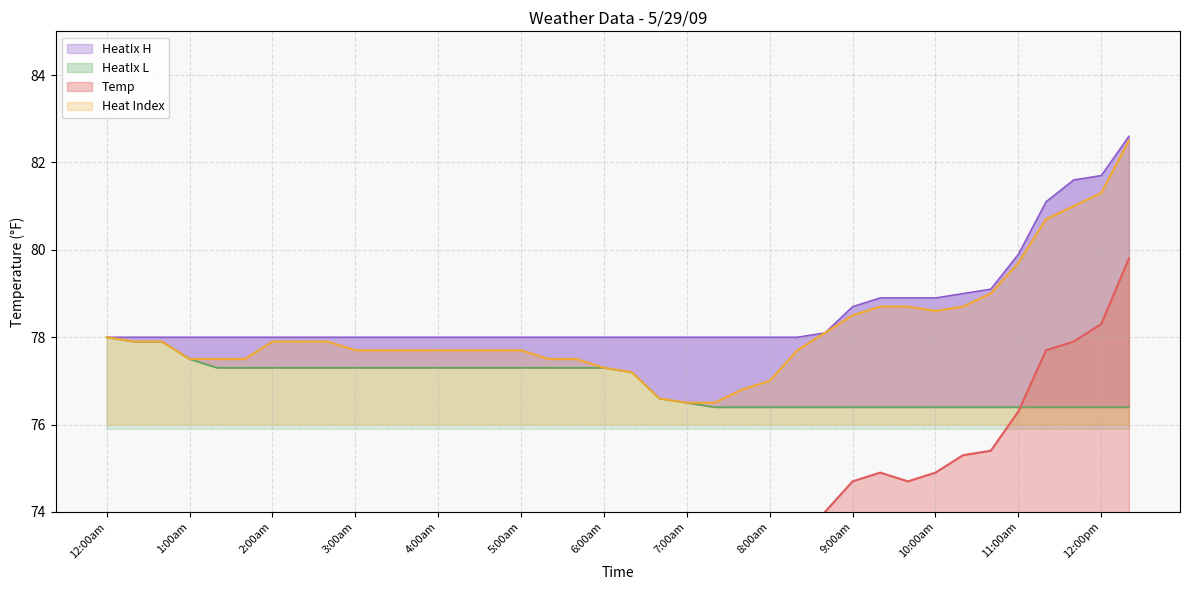

At which label does HeatIx H reach its peak?

12:20pm